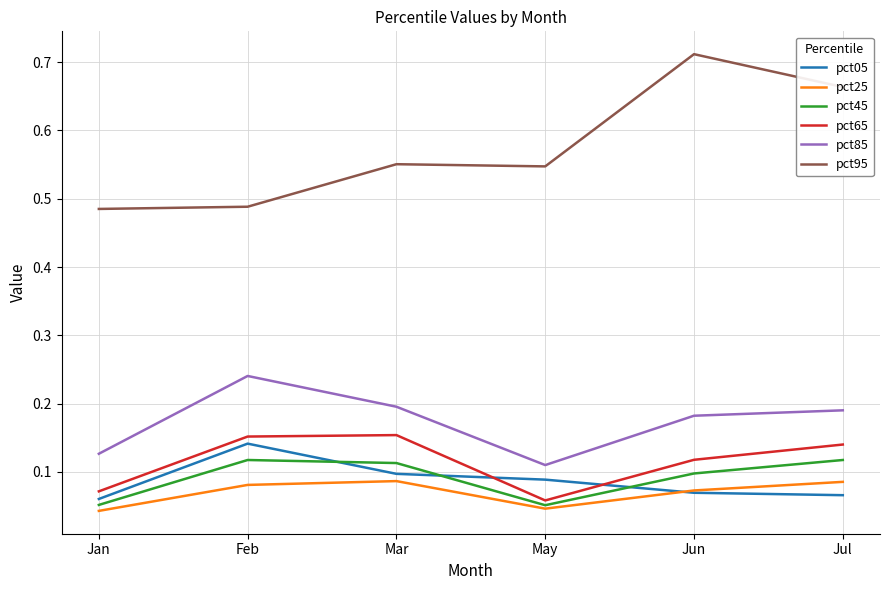

What position from the left is Mar?

3